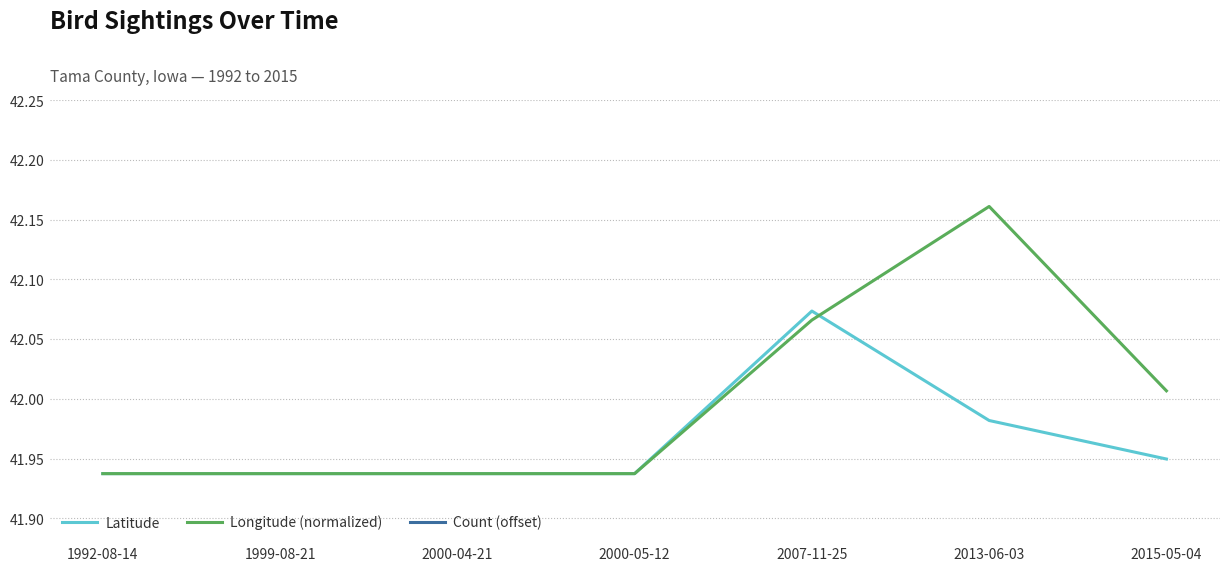

How many lines are shown in the chart?

3